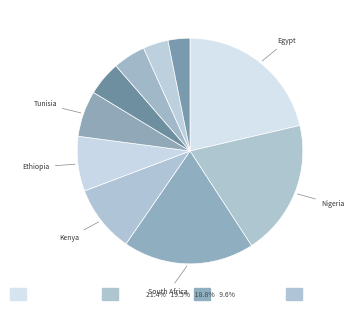

Rank the categories by value from highest to lowest.

Egypt, Nigeria, South Africa, Kenya, Ethiopia, Tunisia, Morocco, Ghana, Algeria, Uganda